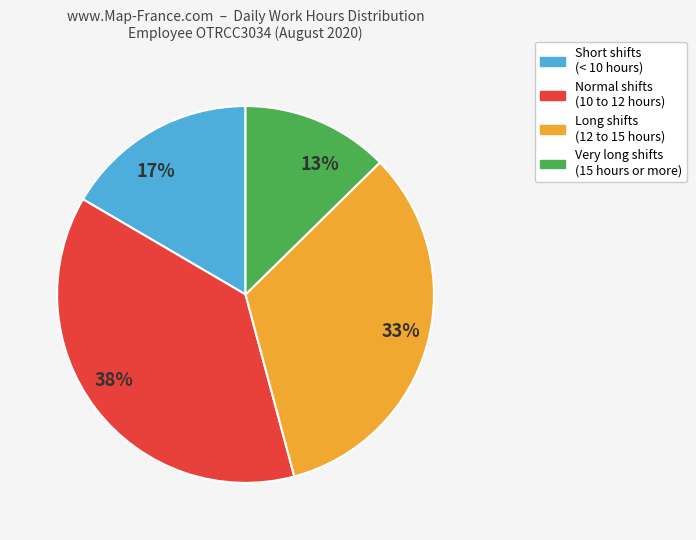

Between Short shifts (< 10 hours) and Very long shifts (15 hours or more), which is larger?

Short shifts (< 10 hours)